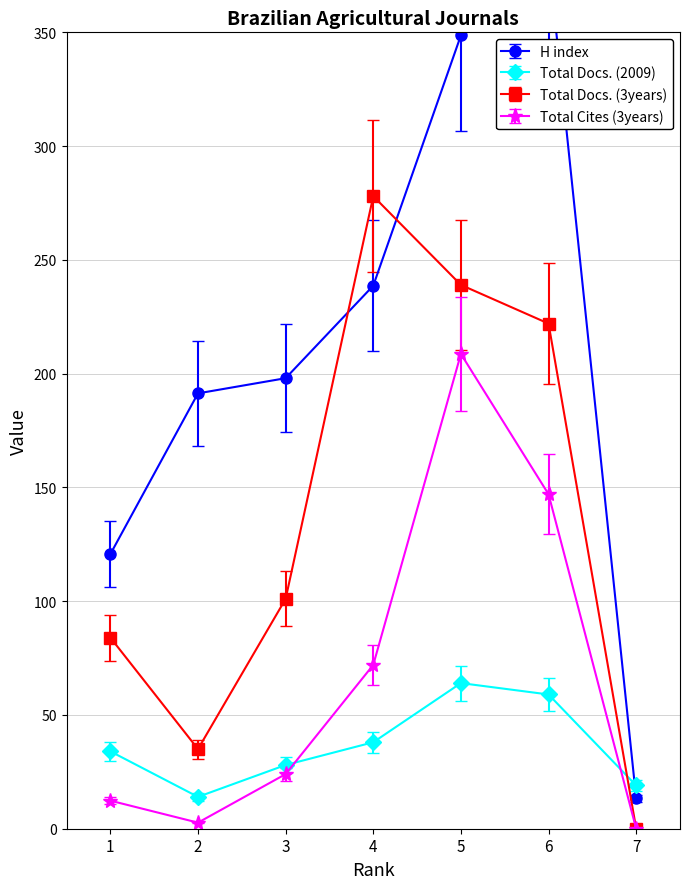

How many interior local peaks does the H index series have?

1